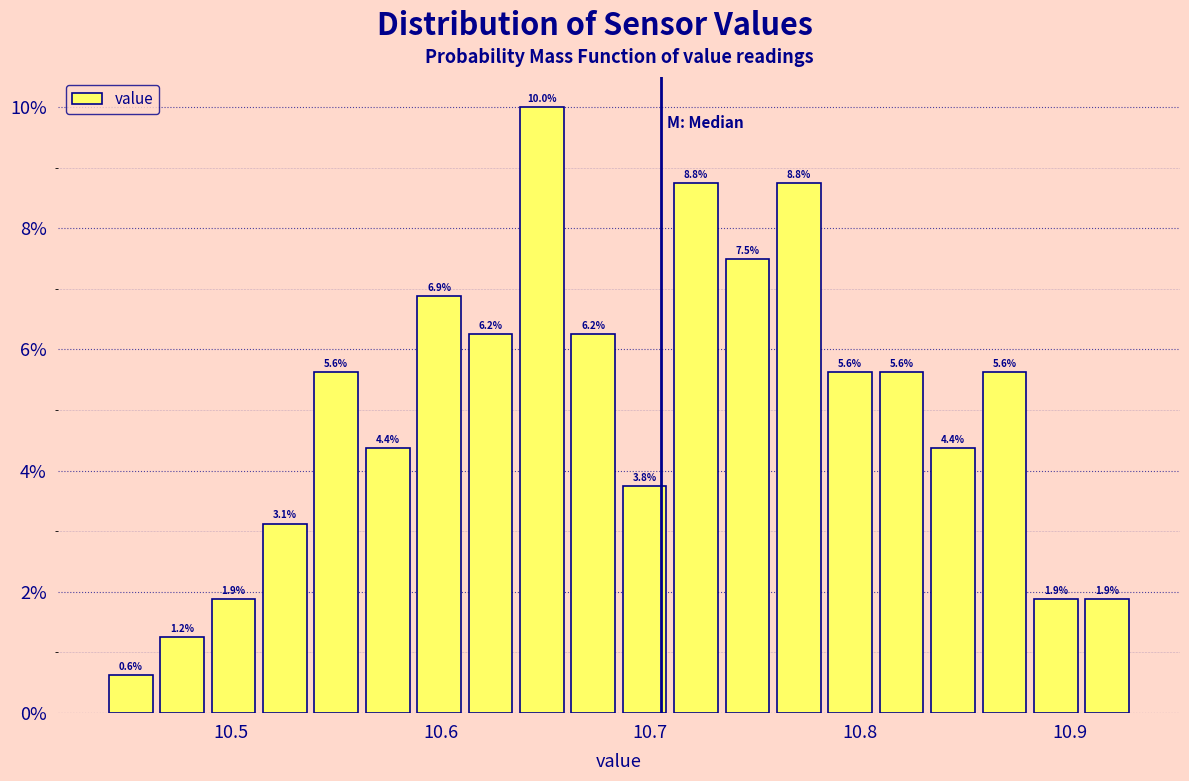

Around what value on the x-axis is the tallest bar? Give the approximate position of its centre, as read against the axis.

10.65